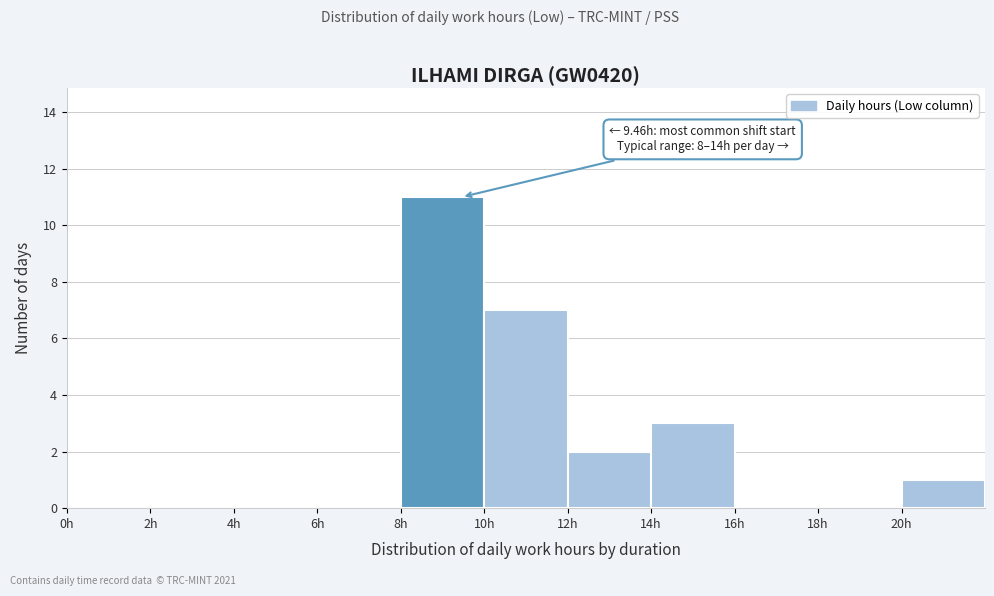

Over which range of the x-axis is the bar tallest?

8 to 10